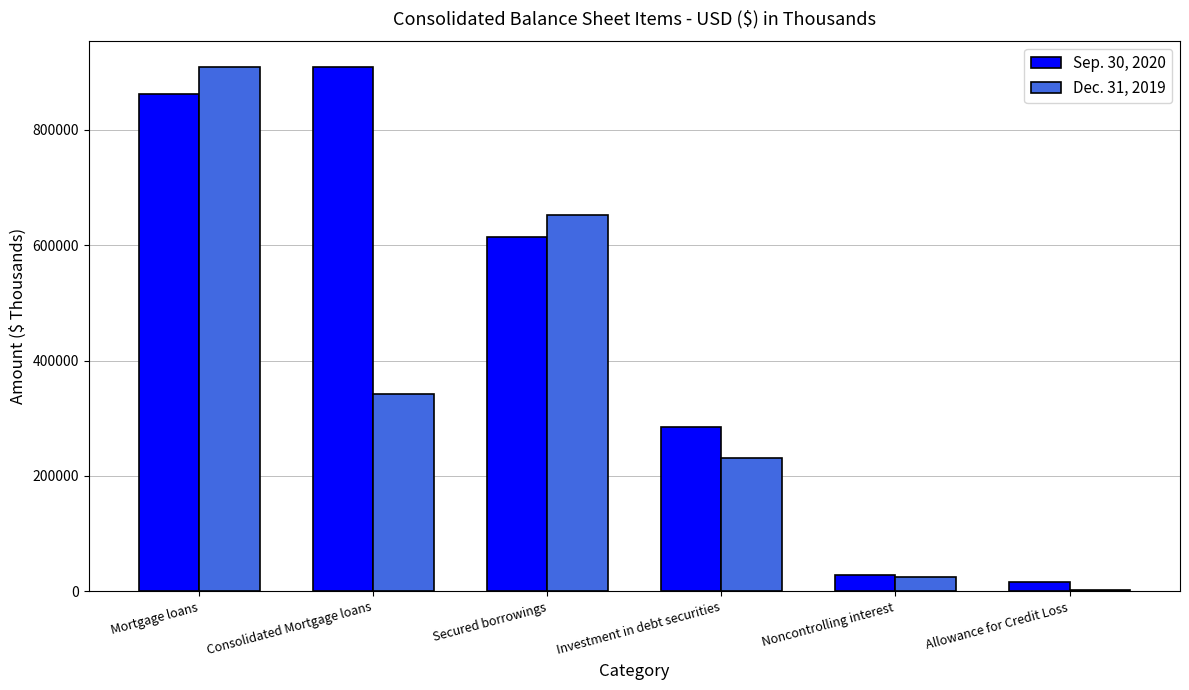

Reading left to right, transcribe all the data shown in this chart.

Sep. 30, 2020: 862800	908600	614214	284254	27468	15154
Dec. 31, 2019: 908600	341800	652747	230408	24202	1960